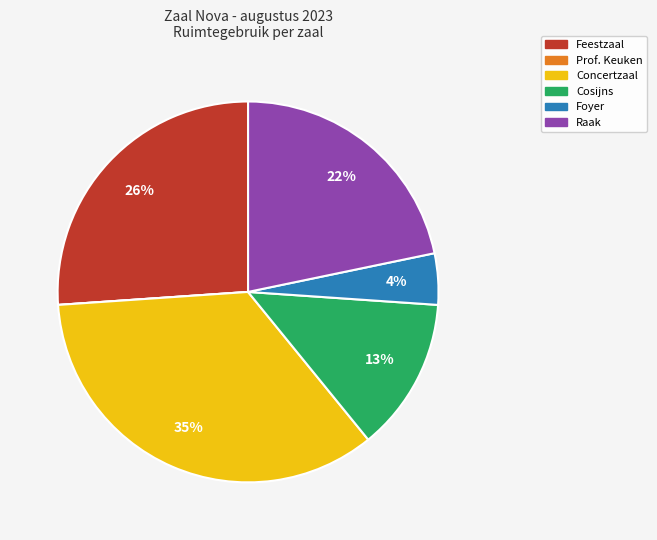

Does Raak account for over 50% of the chart?

No